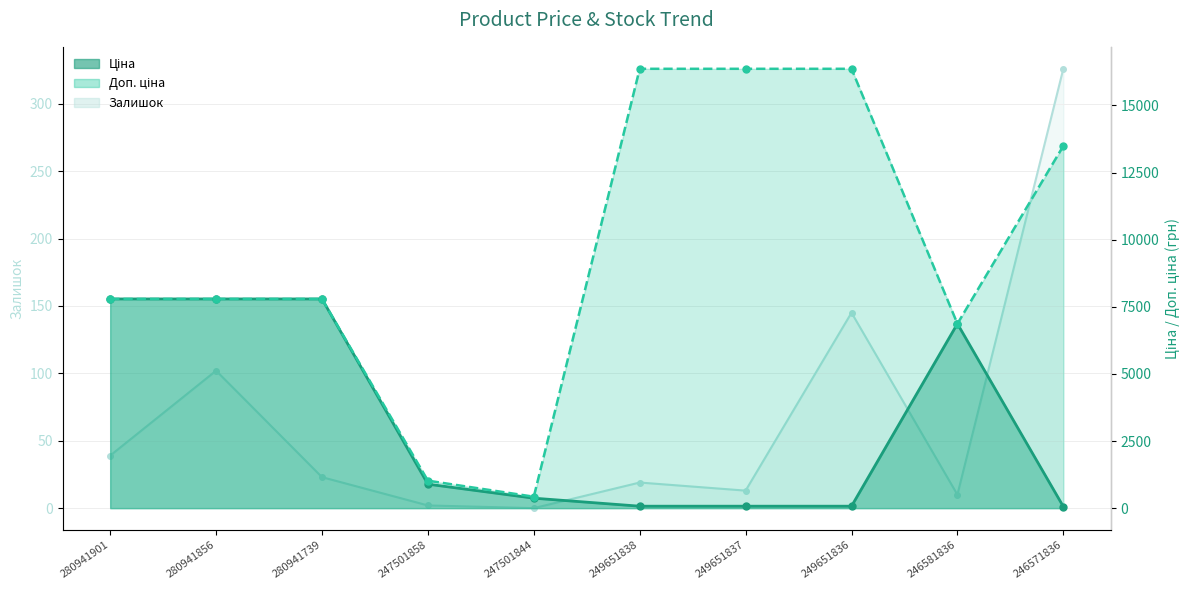

True or false: Доп. ціна and Ціна cross at least once.

False